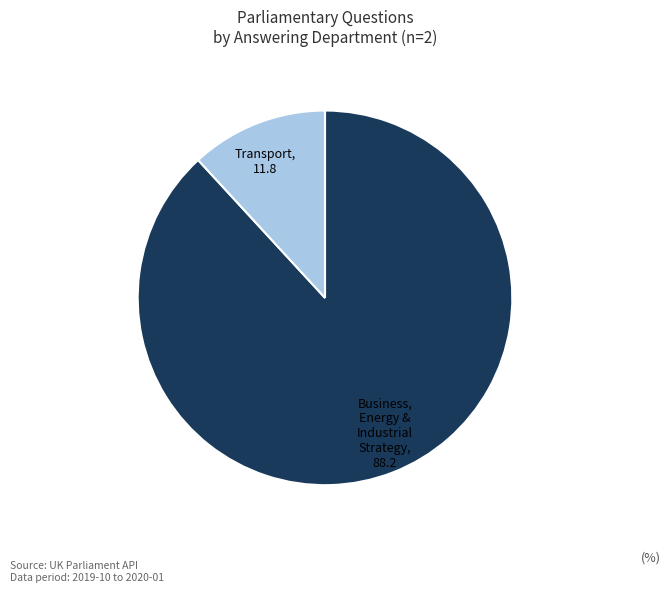

Does any single category account for the majority?

Yes